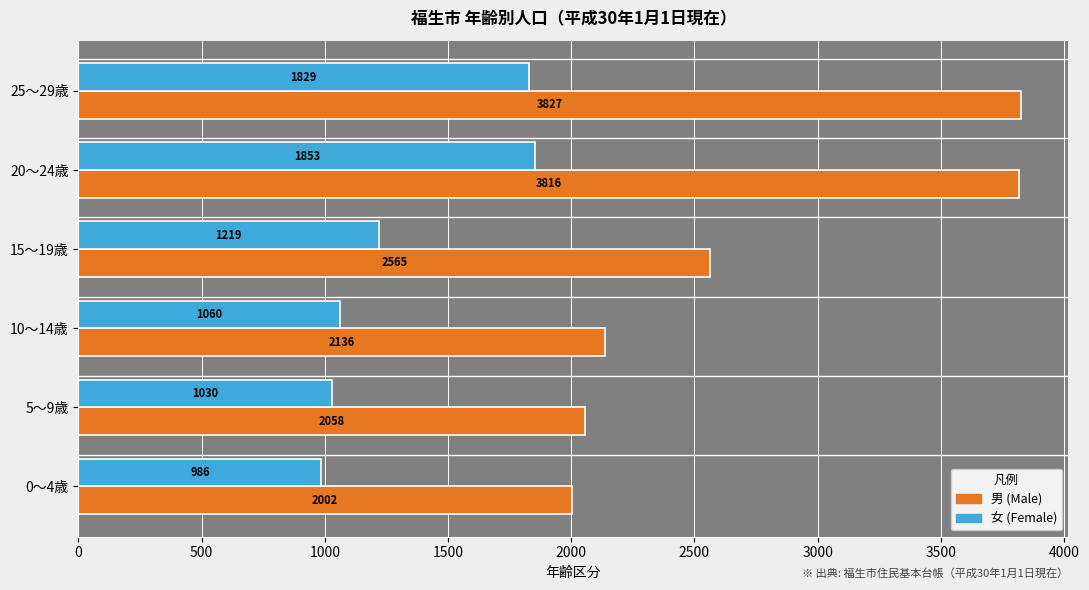

What is the maximum value shown in the chart?

3827